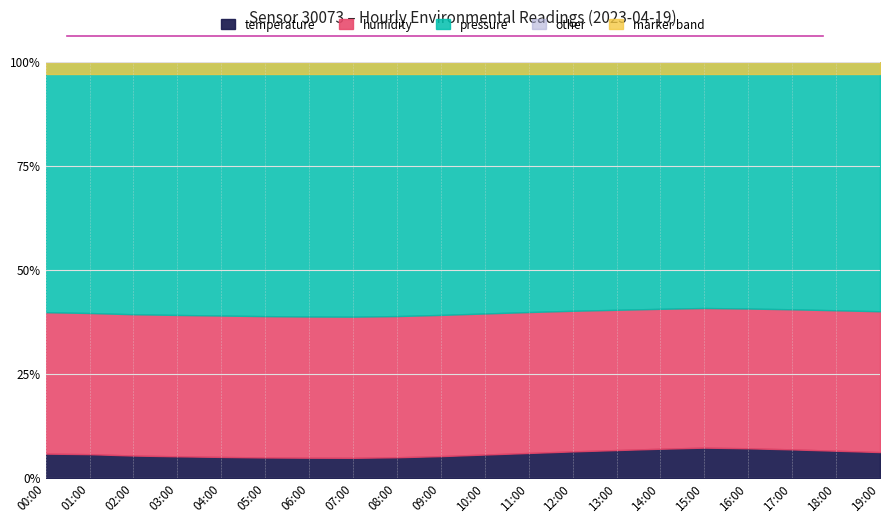

What is the lowest value of the humidity series?

56.5